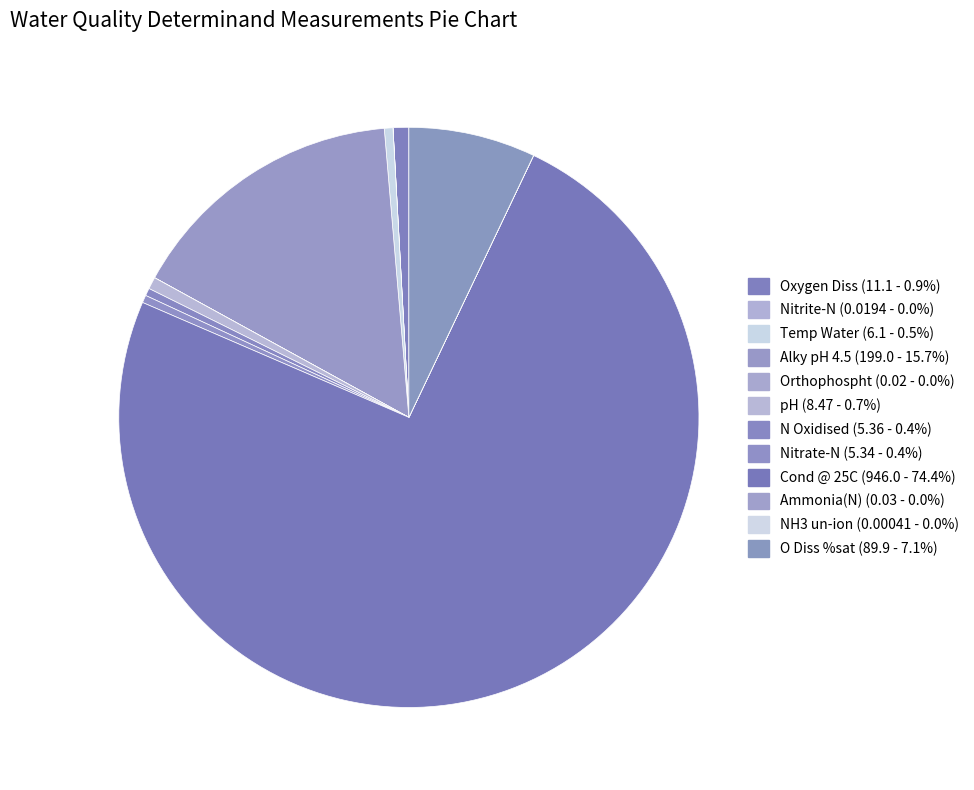

What portion of the pie excludes Alky pH 4.5?

84.3%